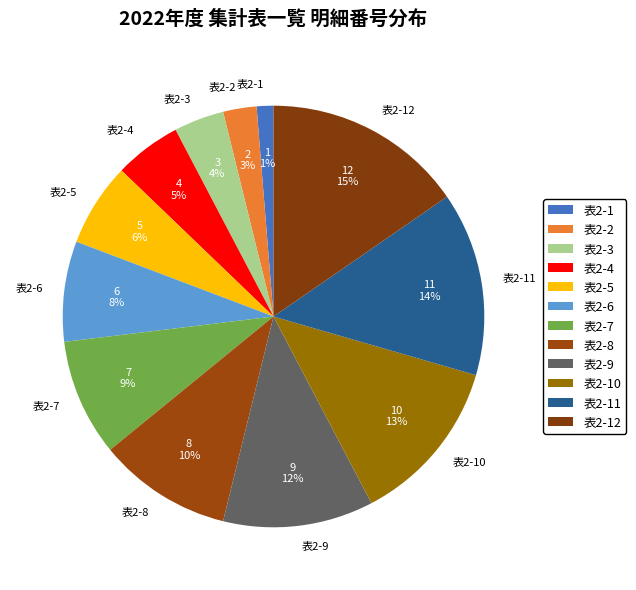

Count the number of slices in the pie.

12